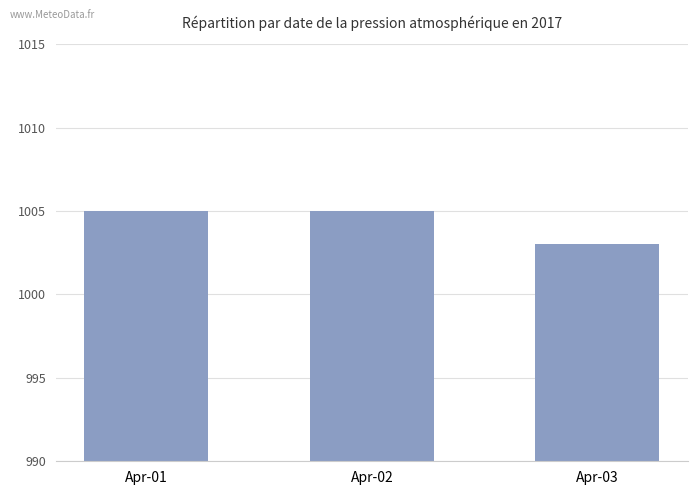

The value at Apr-03 is 1312. True or false?

False